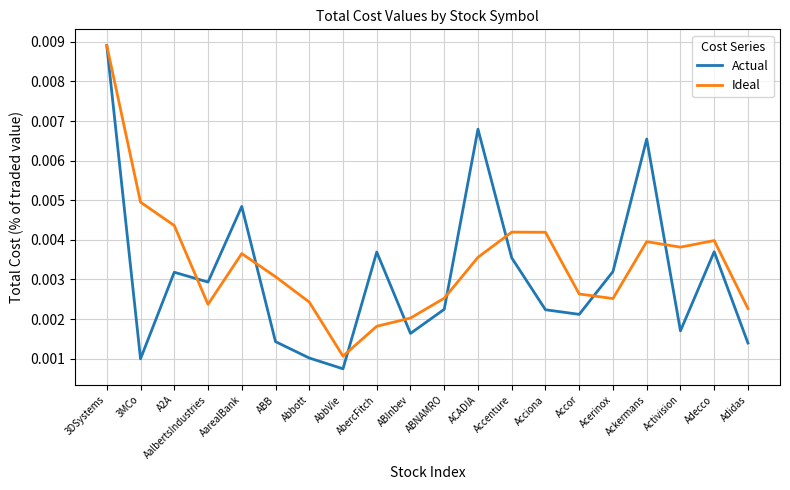

How many series are shown in this chart?

2